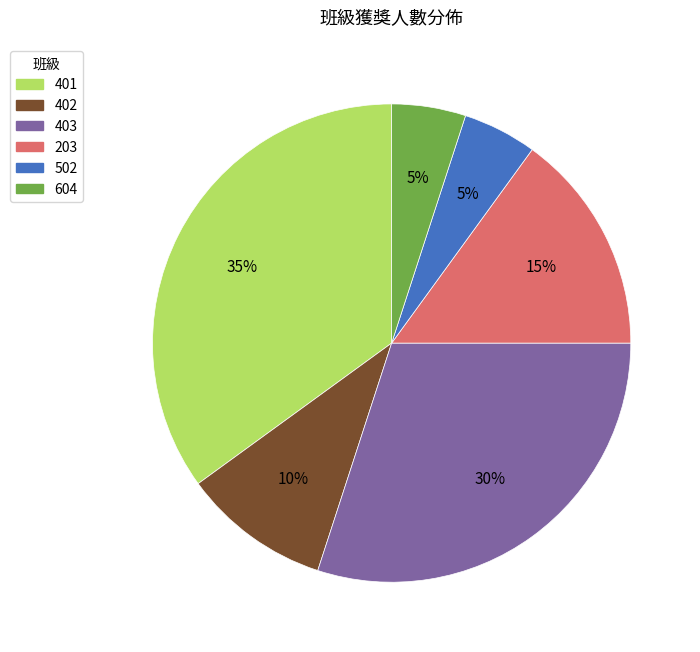

To the nearest percent, what percentage of the pie is 604?

5%